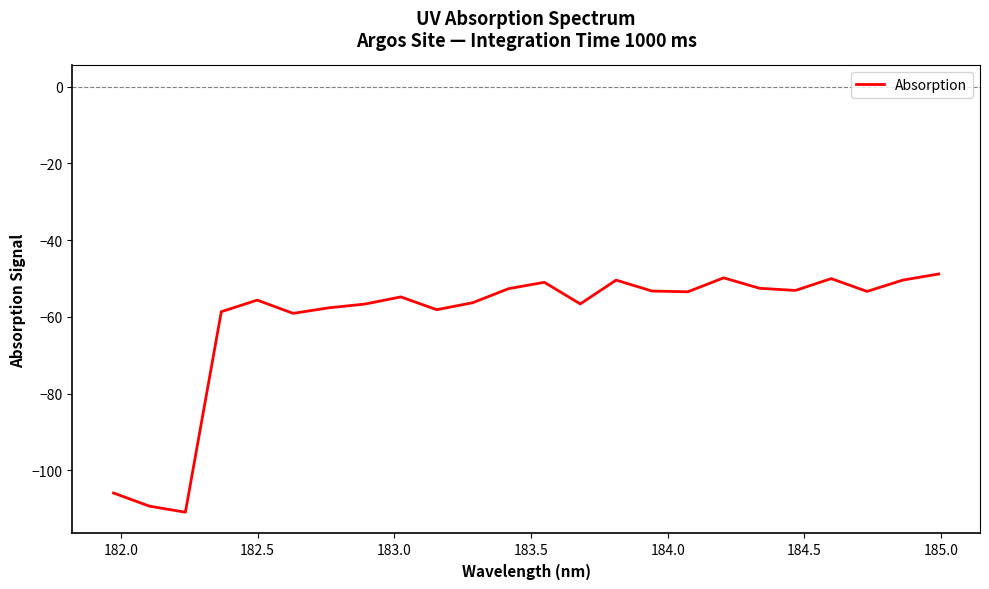

What is the difference between the maximum and minimum values?

62.1